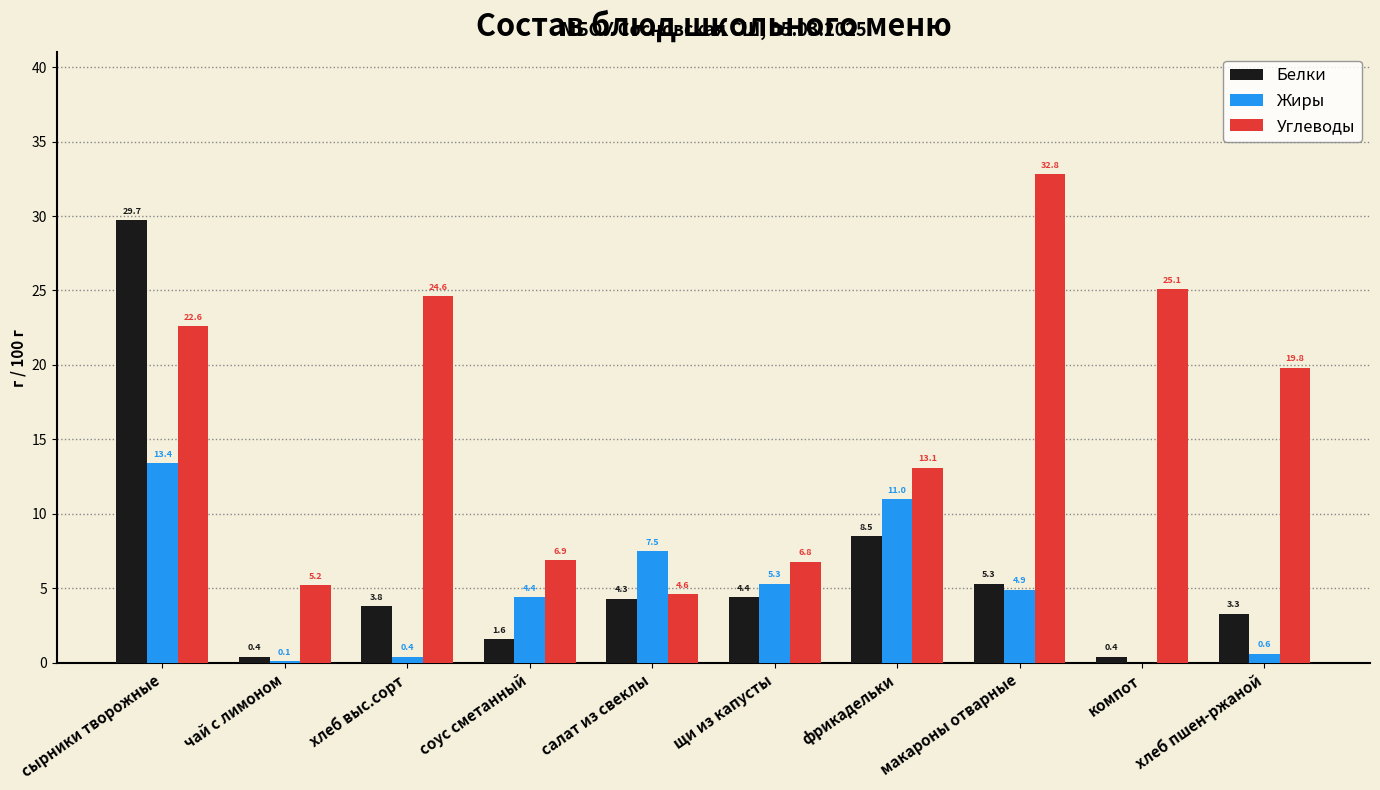

What are all the series names shown in the legend?

Белки, Жиры, Углеводы